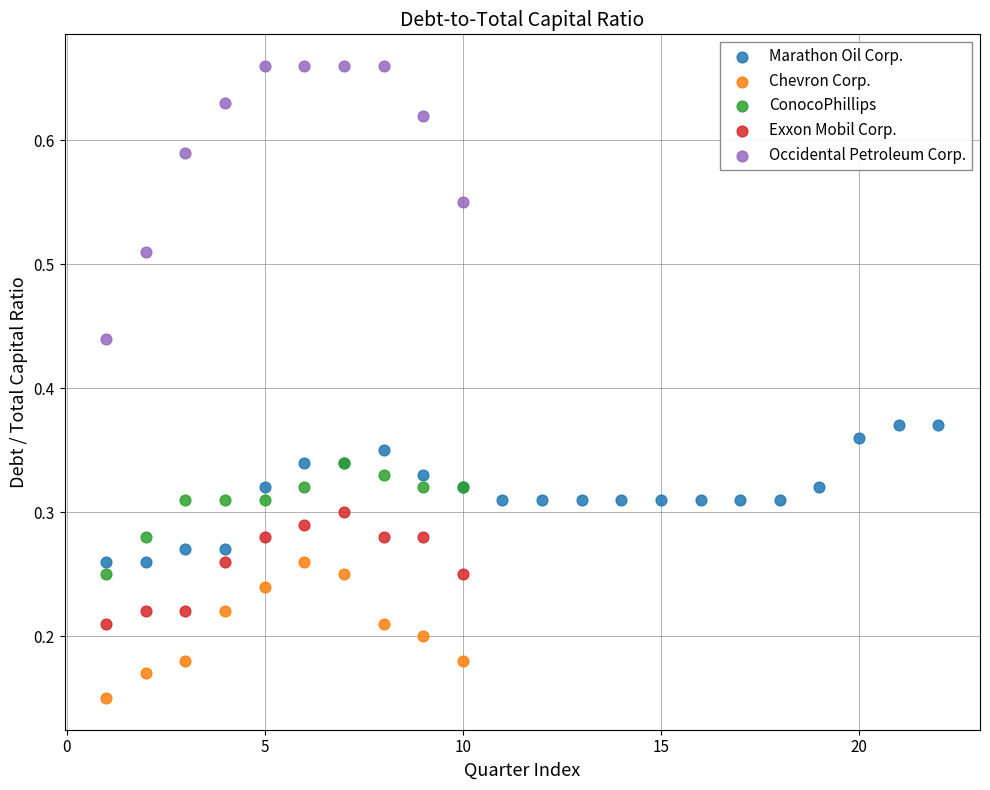

What are all the series names shown in the legend?

Marathon Oil Corp., Chevron Corp., ConocoPhillips, Exxon Mobil Corp., Occidental Petroleum Corp.